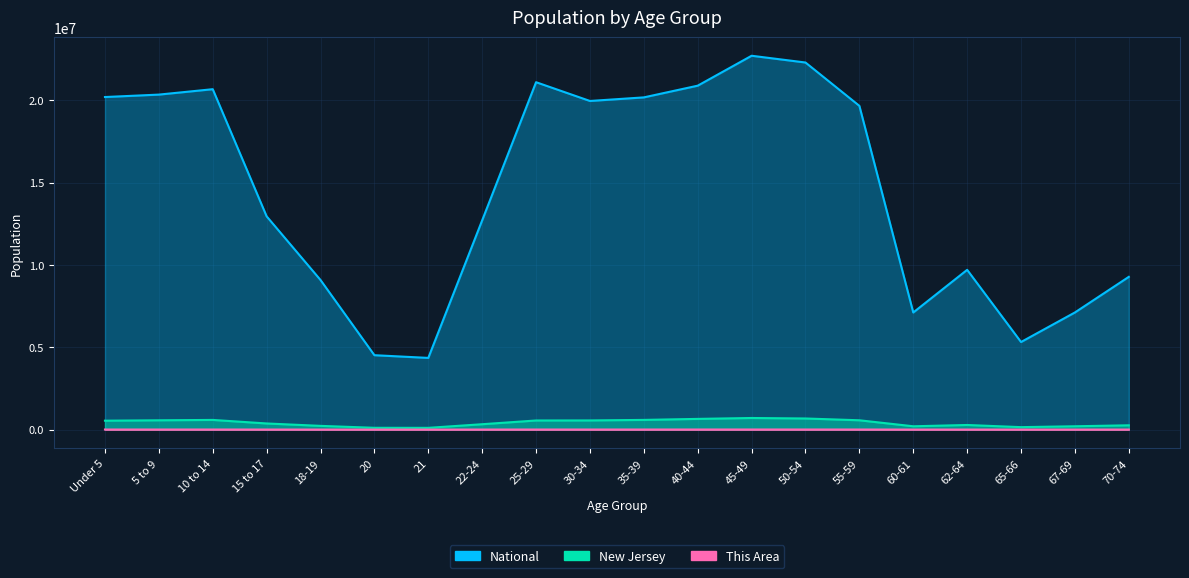

Reading left to right, transcribe all the data shown in this chart.

This Area: Under 5=3843	5 to 9=4158	10 to 14=4666	15 to 17=3008	18-19=1824	20=843	21=768	22-24=2567	25-29=4251	30-34=4093	35-39=4260	40-44=4911	45-49=5231	50-54=5079	55-59=4330	60-61=1544	62-64=2138	65-66=978	67-69=1352	70-74=1620
New Jersey: Under 5=541020	5 to 9=564750	10 to 14=587335	15 to 17=372109	18-19=225990	20=108760	21=106219	22-24=326259	25-29=553139	30-34=556662	35-39=588379	40-44=649918	45-49=704516	50-54=674680	55-59=565623	60-61=201084	62-64=279458	65-66=149028	67-69=201944	70-74=260462
National: Under 5=20201362	5 to 9=20348657	10 to 14=20677194	15 to 17=12954254	18-19=9086089	20=4519129	21=4354294	22-24=12712576	25-29=21101849	30-34=19962099	35-39=20179642	40-44=20890964	45-49=22708591	50-54=22298125	55-59=19664805	60-61=7113727	62-64=9704197	65-66=5319902	67-69=7115361	70-74=9278166